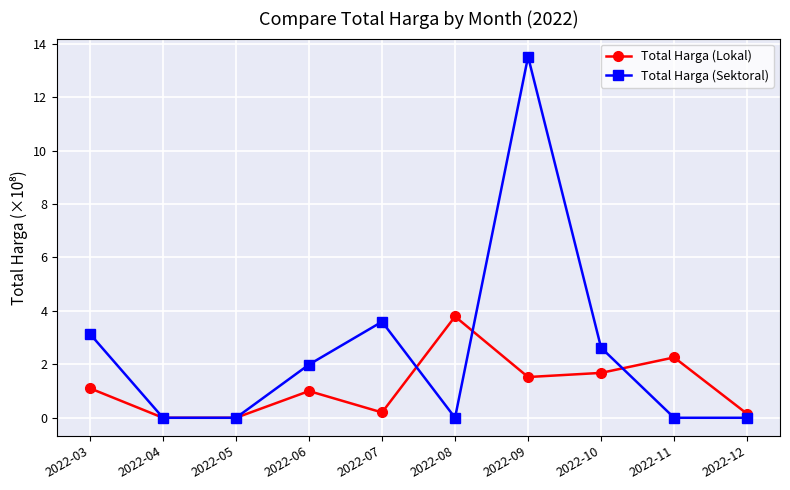

List the series in order of their overall mean, highest first.

Total Harga (Sektoral), Total Harga (Lokal)